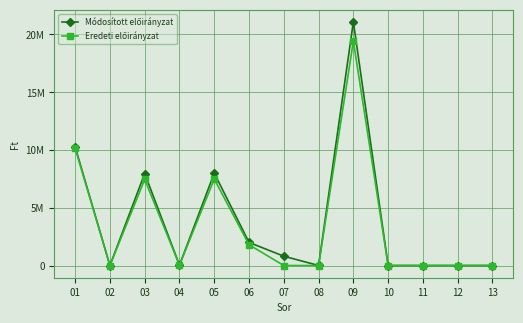

Does the chart have visible grid lines?

Yes